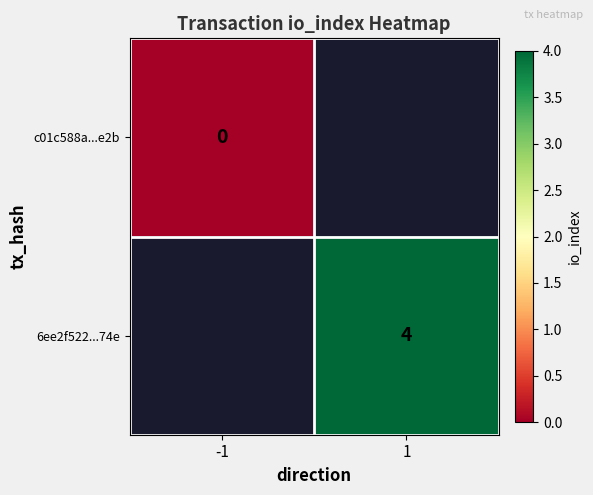

Is the value of c01c588a...e2b at -1 greater than the value of 6ee2f522...74e at 1?

No